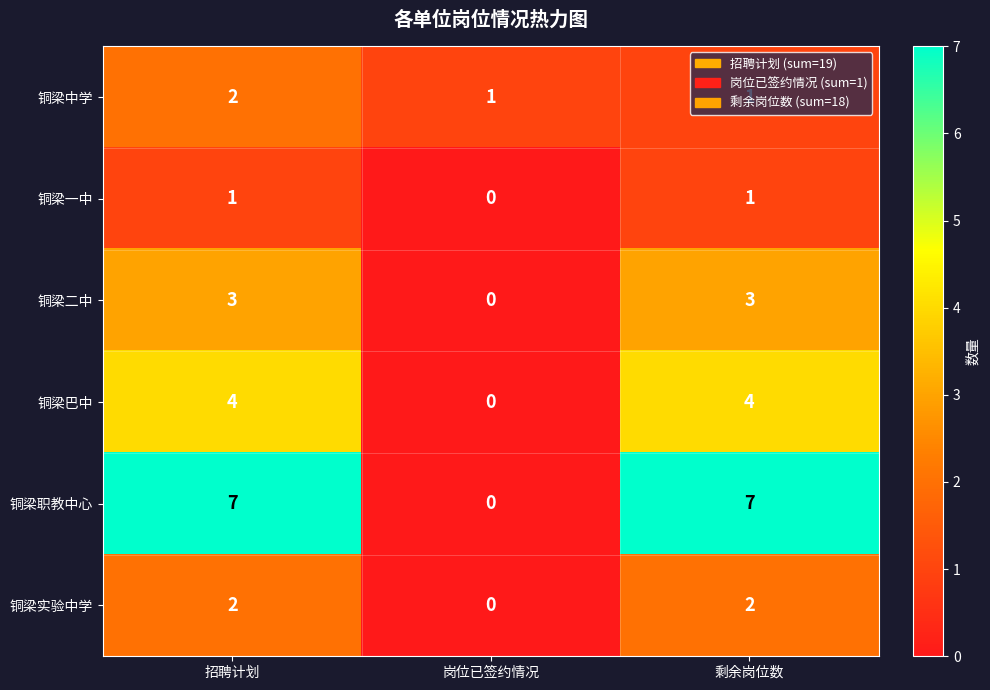

What is the total value across all series at 招聘计划?

19